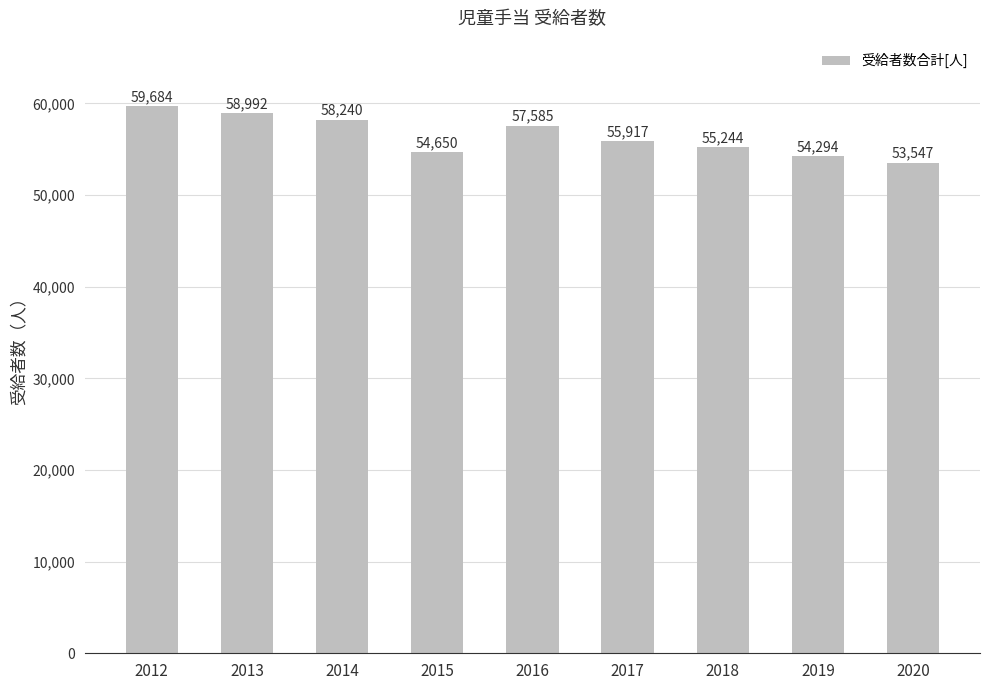

What is the difference between the values at 2020 and 2012?

6137